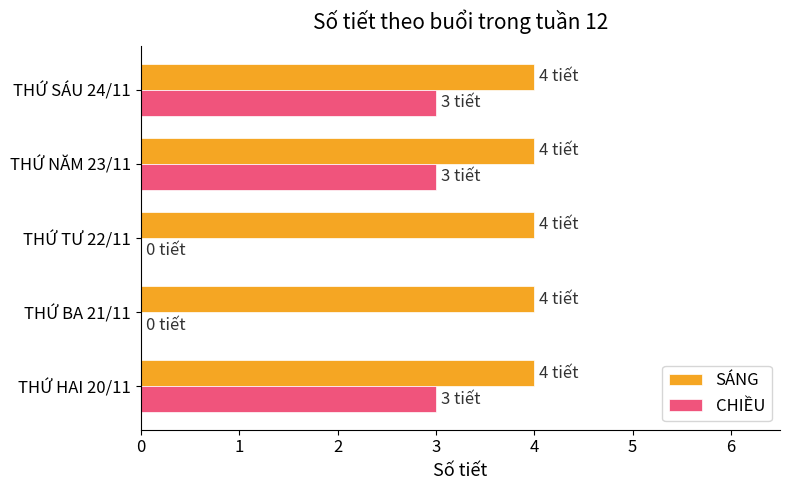

What is the total value across all series at THỨ SÁU 24/11?

7